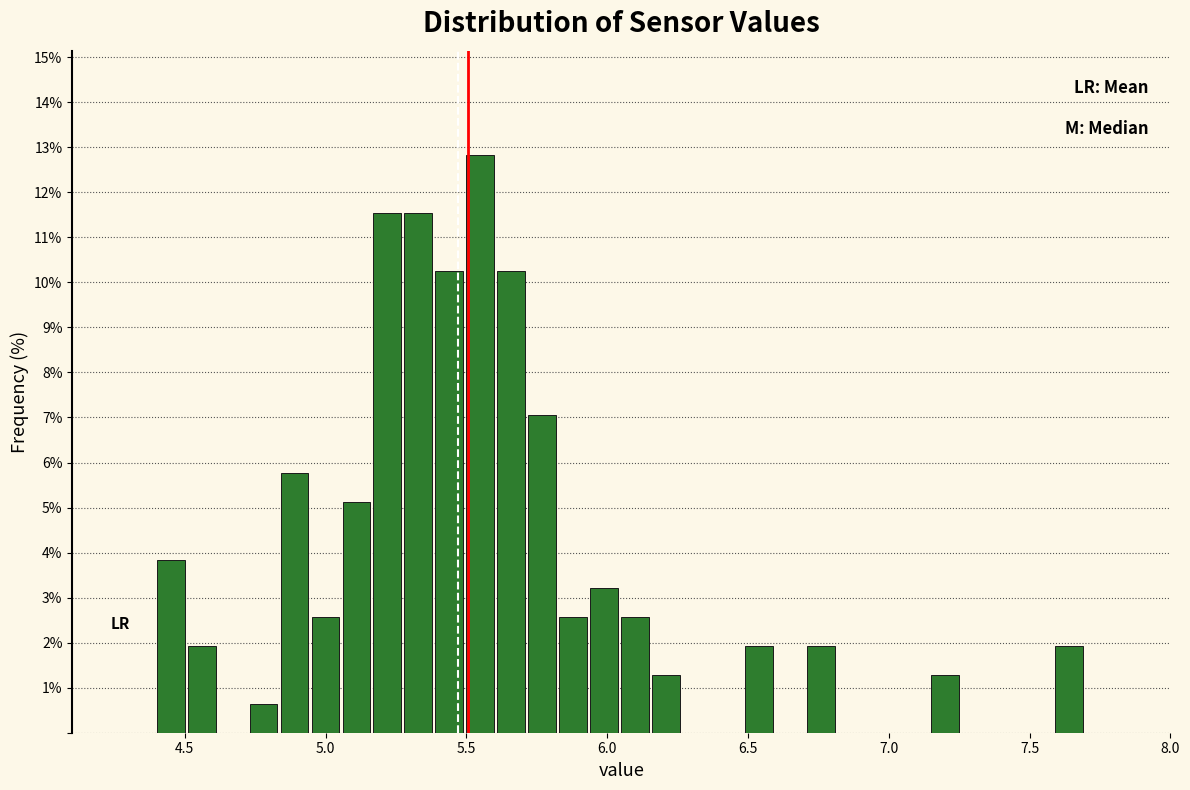

Read against the x-axis, roughly where is the centre of the tallest bar?

5.55